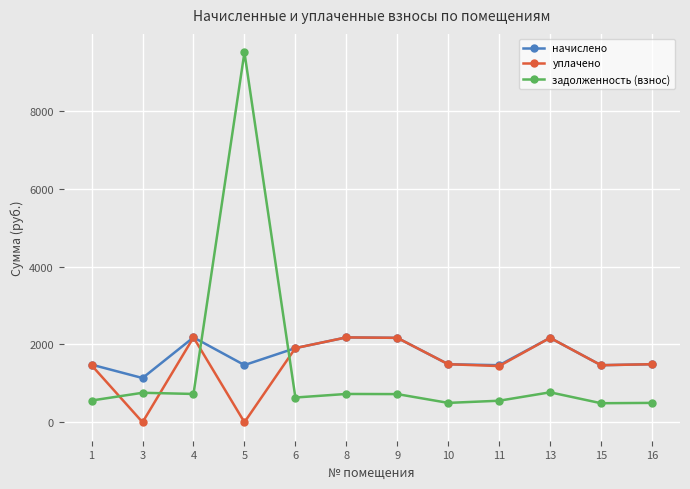

Which series has the largest total across all categories?

начислено